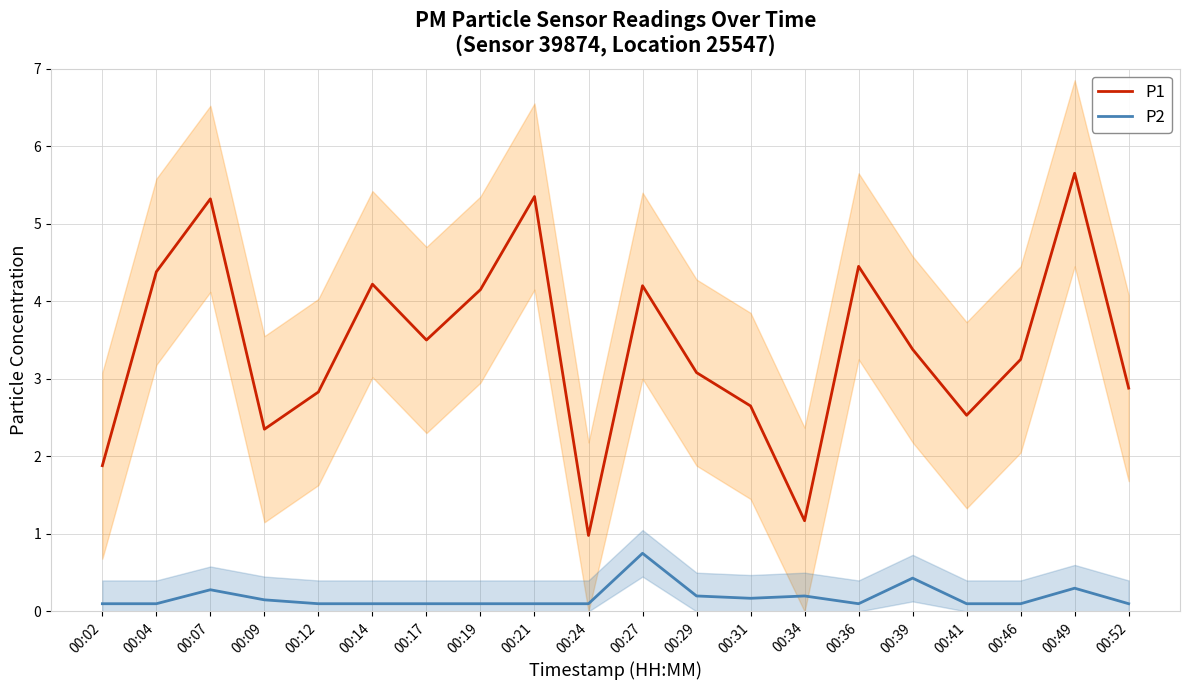

Is this an area chart (filled region under the line)?

No